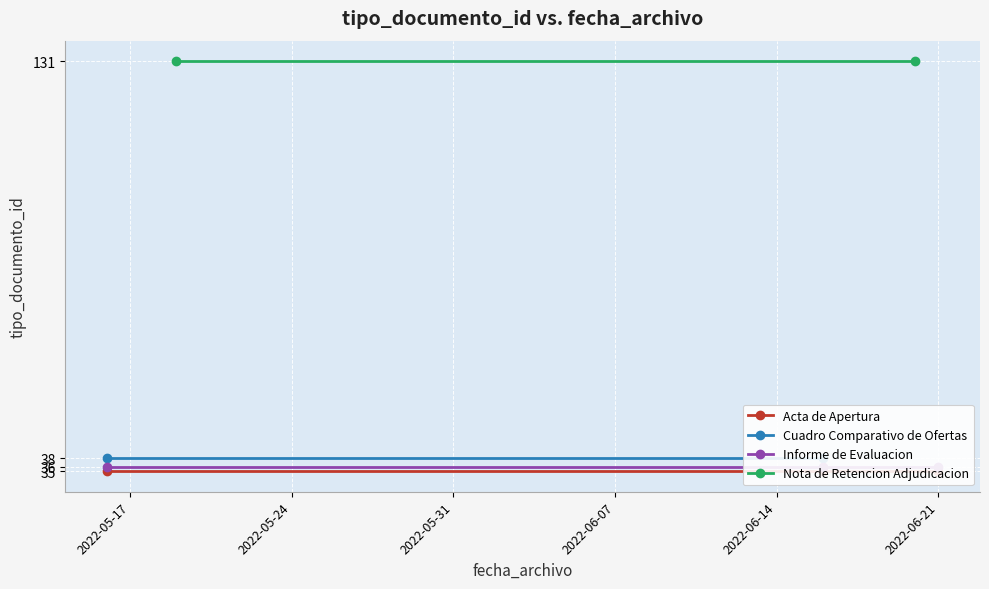

True or false: the data shows 38 at 2022-06-16.

True